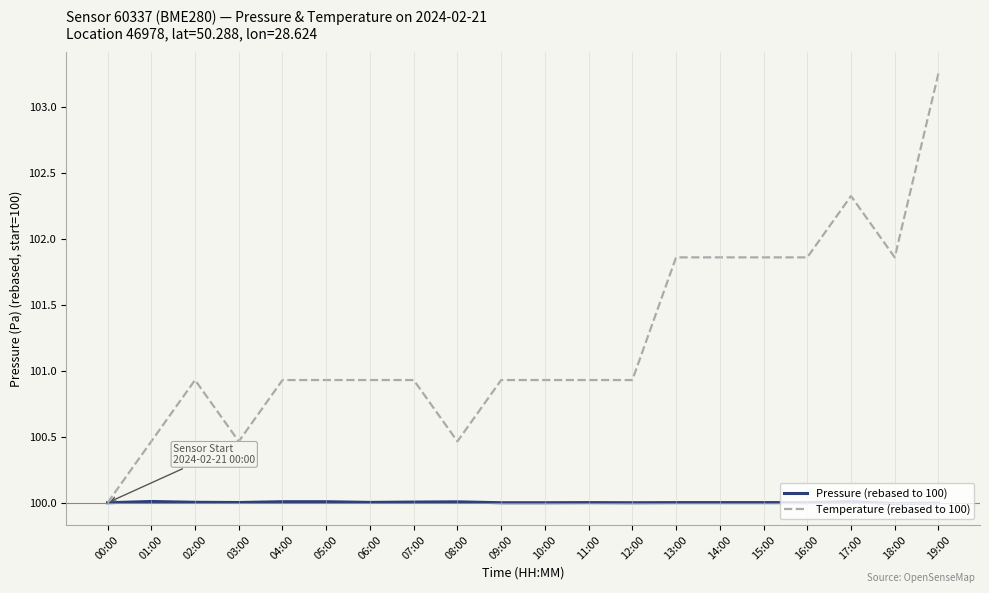

What position from the left is 06:00?

7